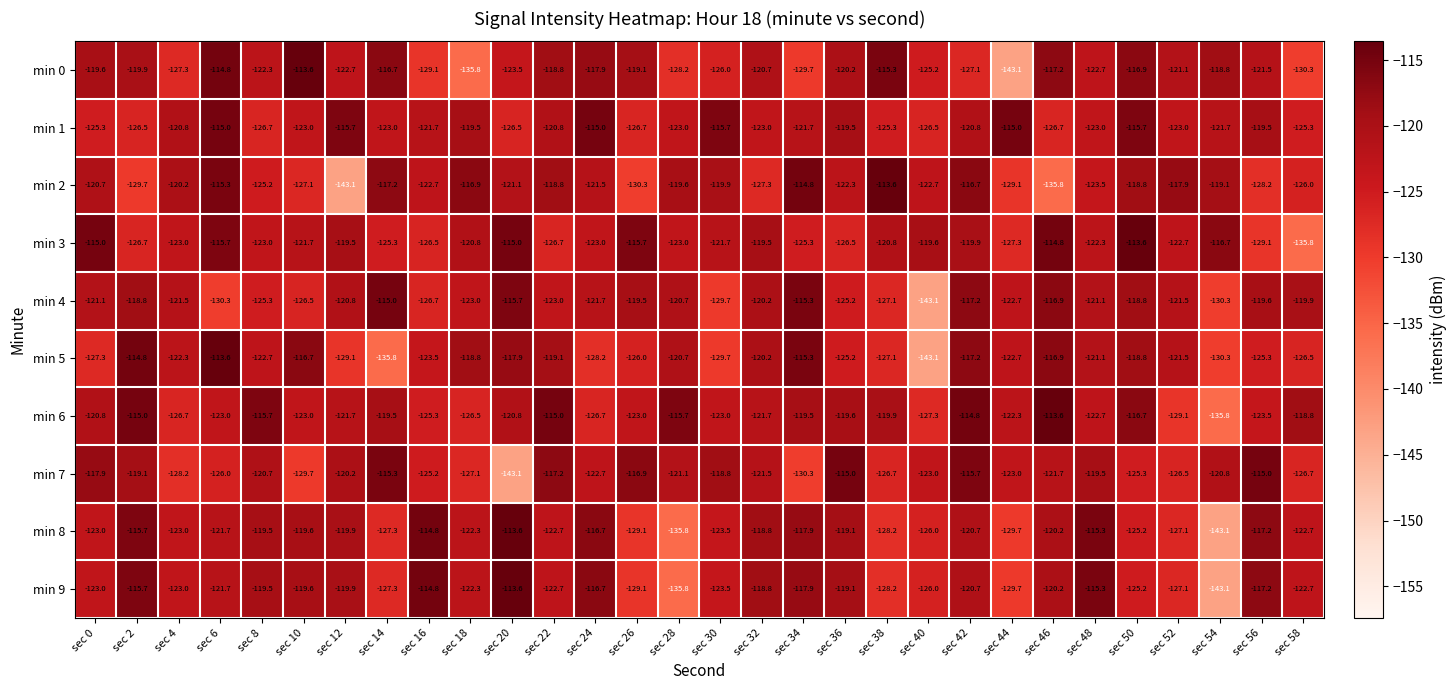

At which category is the sum across all series the highest?

sec 42